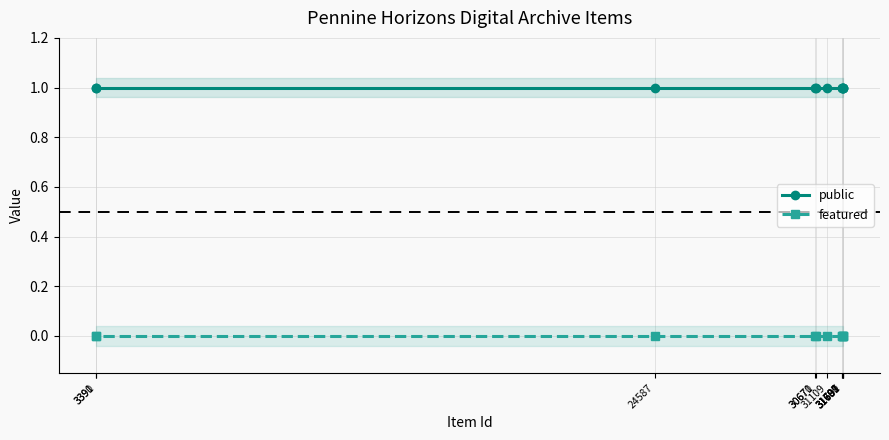

Count the number of categories in the chart.

11